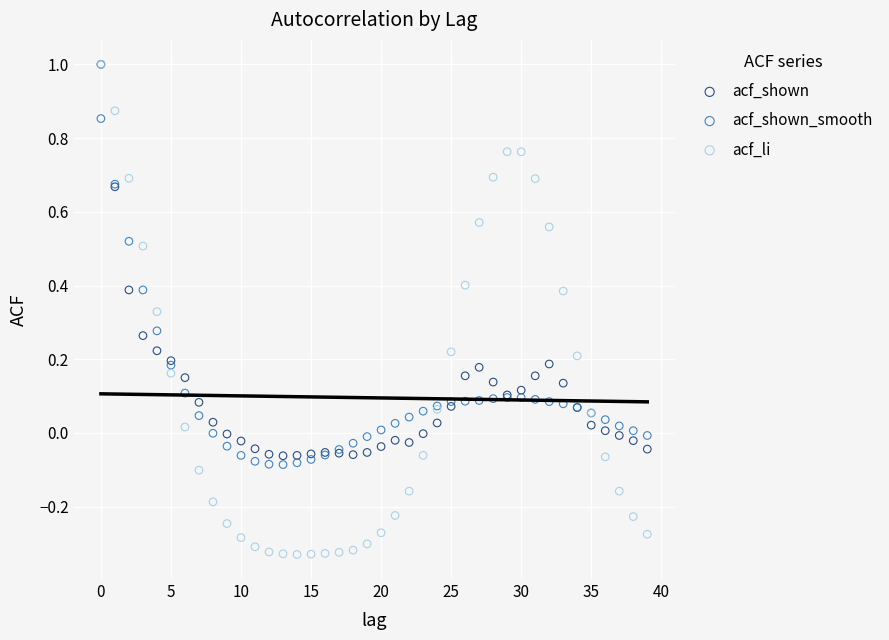

What are all the series names shown in the legend?

acf_shown, acf_shown_smooth, acf_li